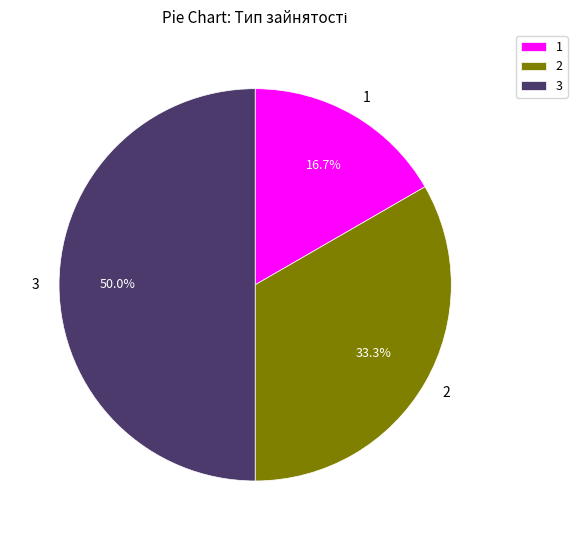

How many slices are in this pie chart?

3